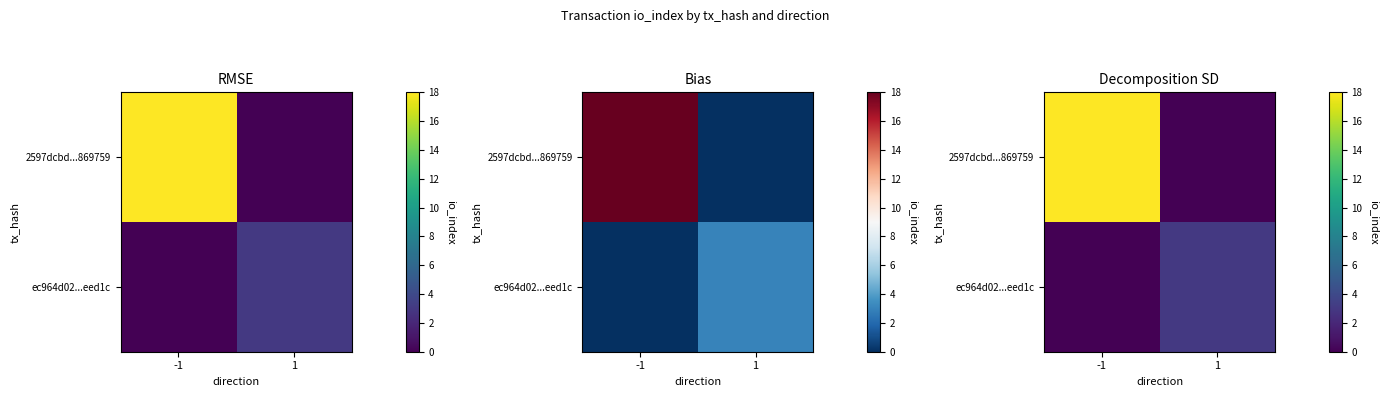

Rank the categories by 2597dcbd...869759 value from lowest to highest.

1, -1